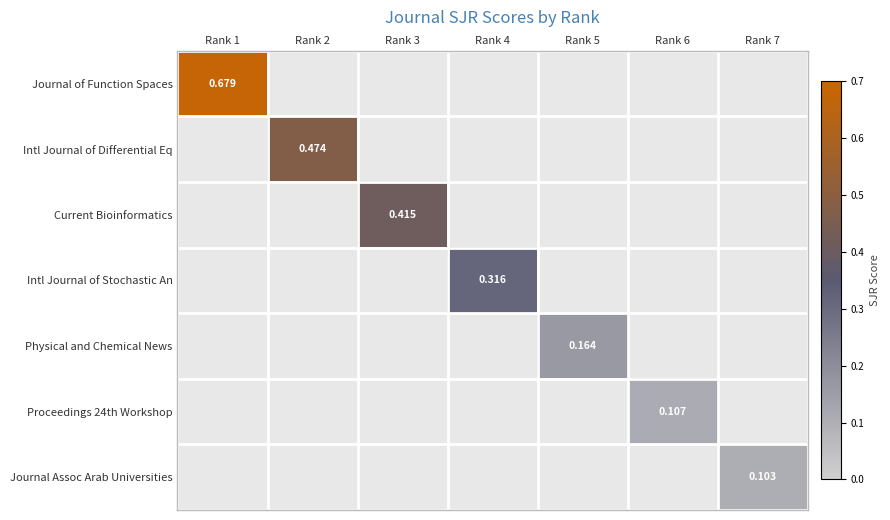

What is the total value across all series at Rank 4?

0.3